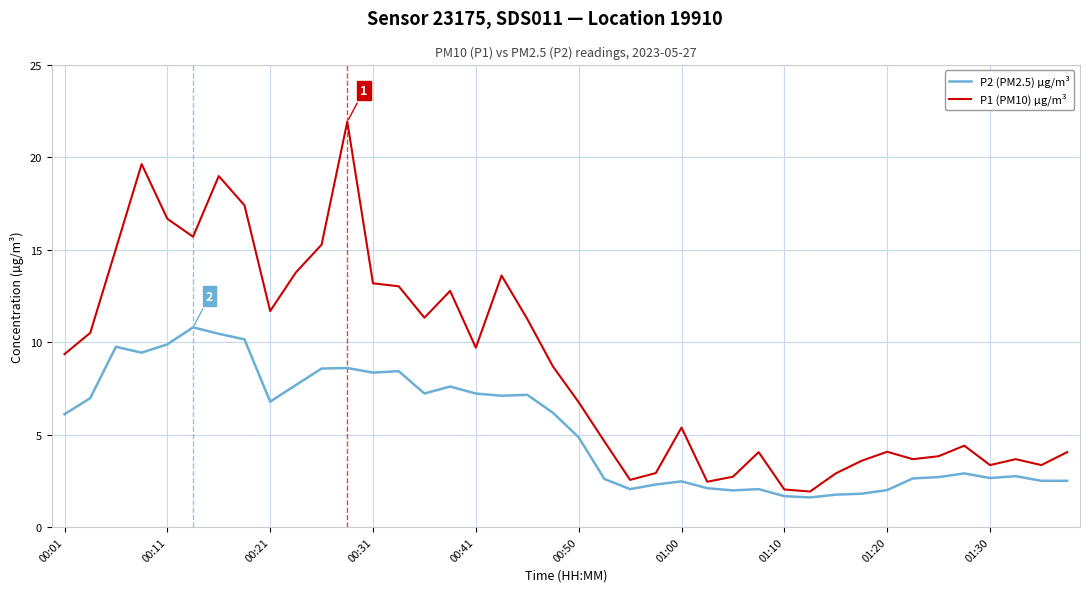

Which series has the largest total across all categories?

P1 (PM10) µg/m³